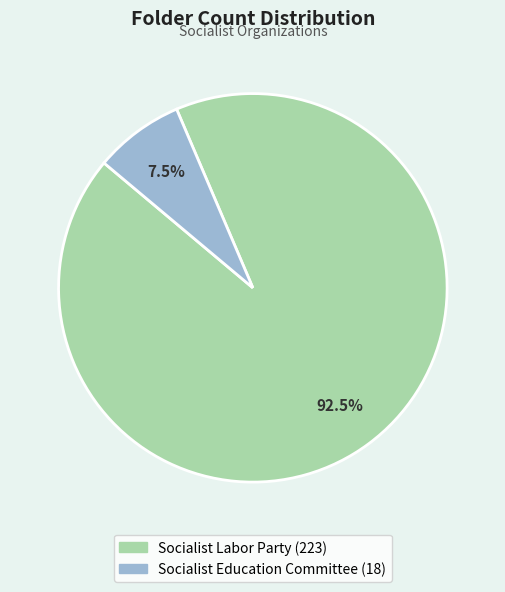

Is the sum of Socialist Labor Party and Socialist Education Committee greater than half?

Yes